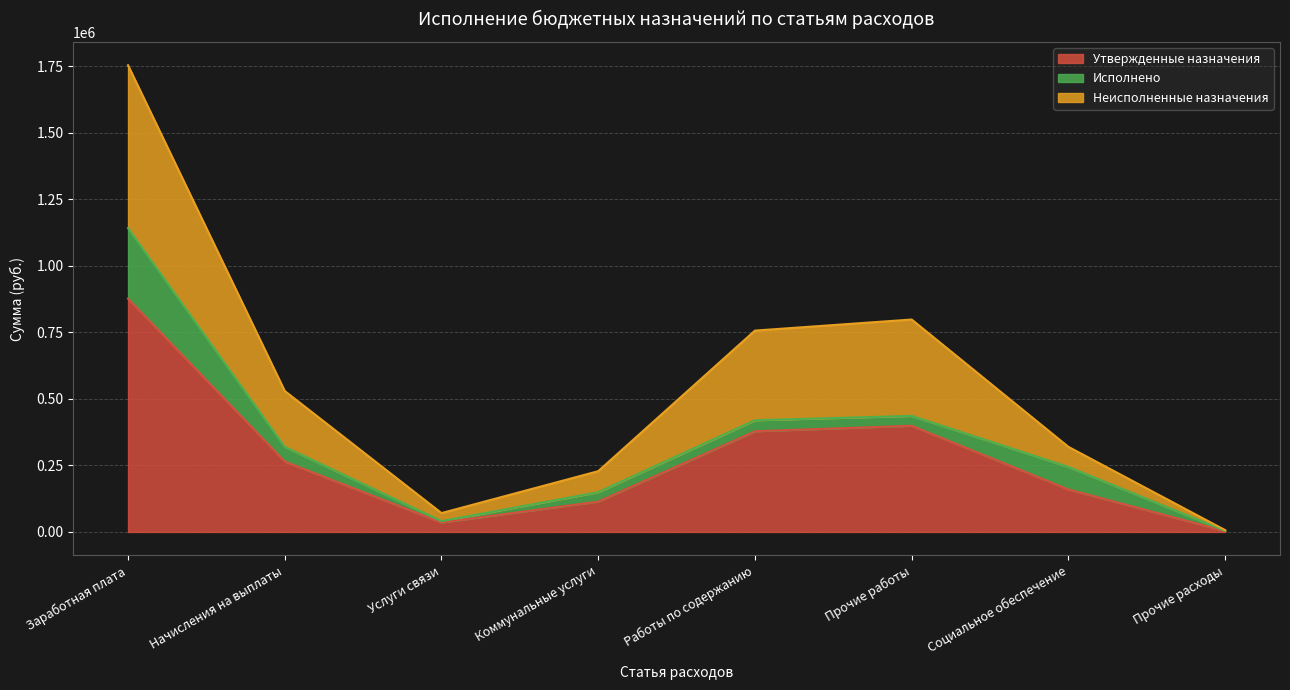

What is the total value across all series at Социальное обеспечение?

319644.0